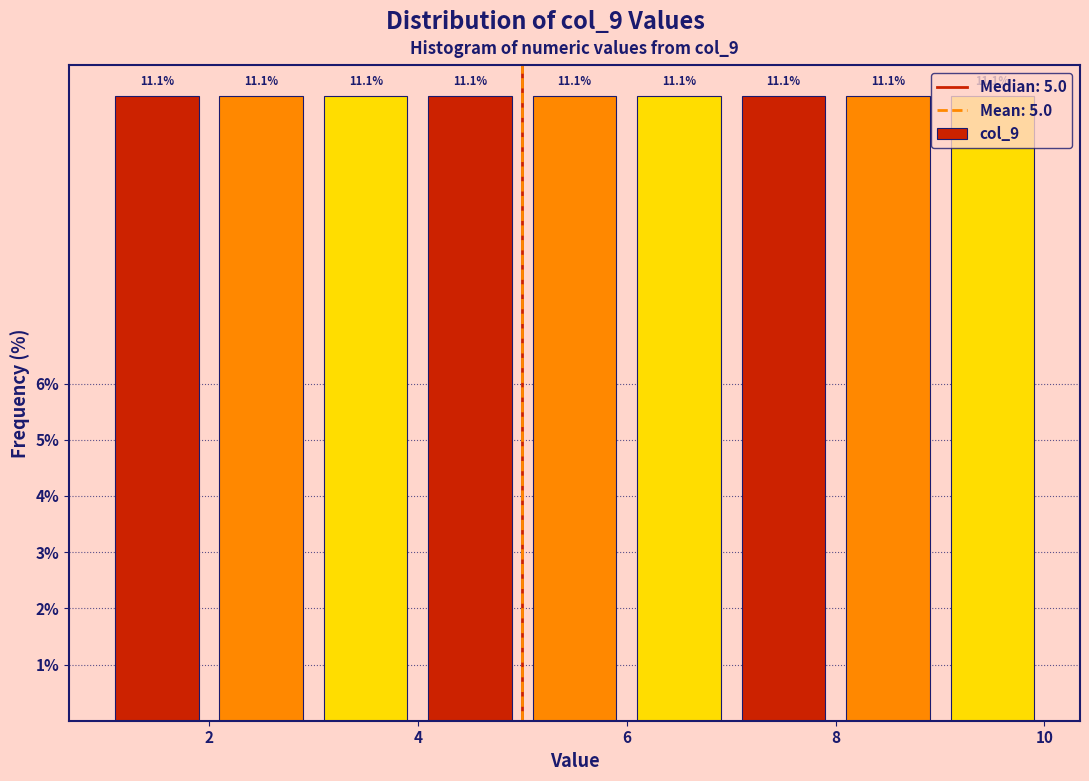

Reading left to right, transcribe this chart: for each bar, give the range it covers on the x-axis and its height.

1 to 2: 11.1
2 to 3: 11.1
3 to 4: 11.1
4 to 5: 11.1
5 to 6: 11.1
6 to 7: 11.1
7 to 8: 11.1
8 to 9: 11.1
9 to 10: 11.1